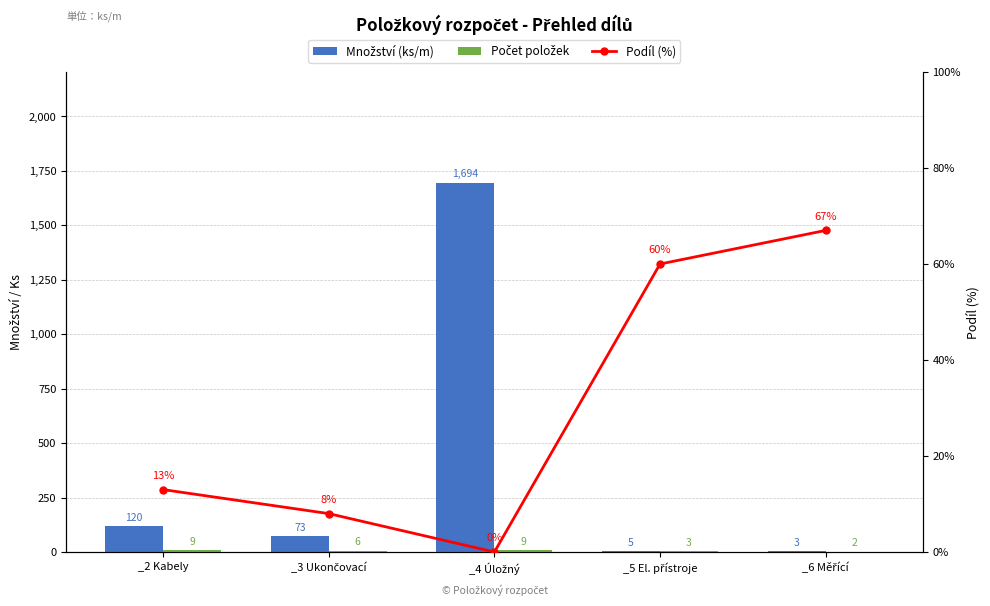

What is the greatest value displayed?

1694